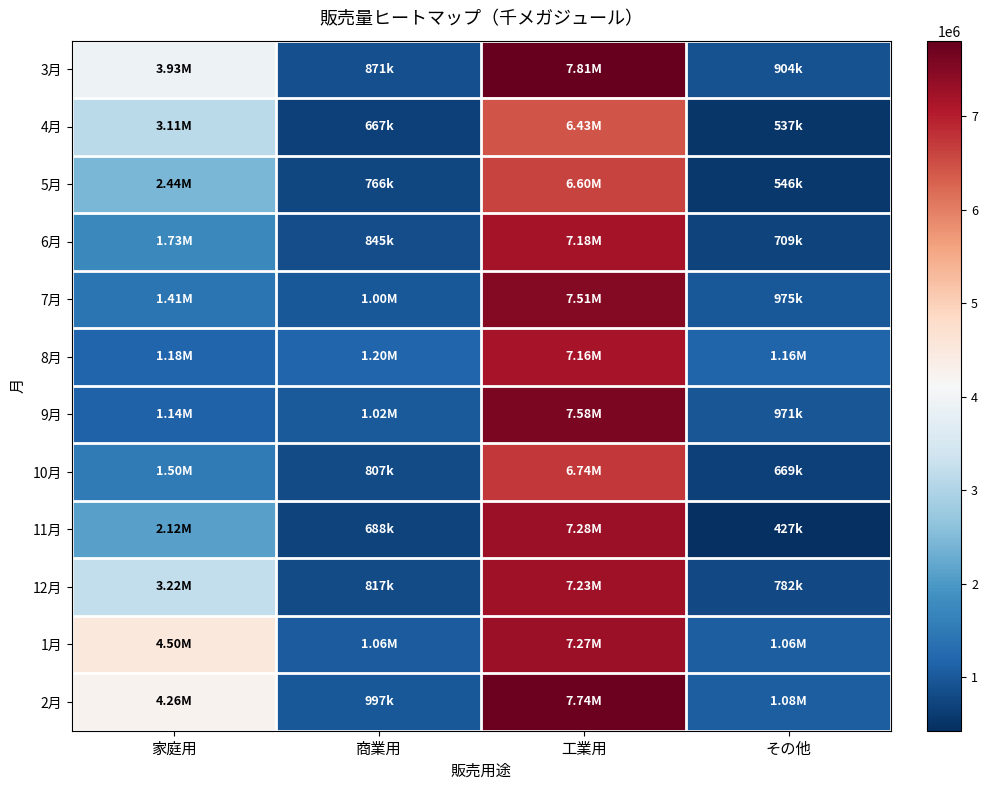

At how many categories does at least one series exceed 1942658?

2